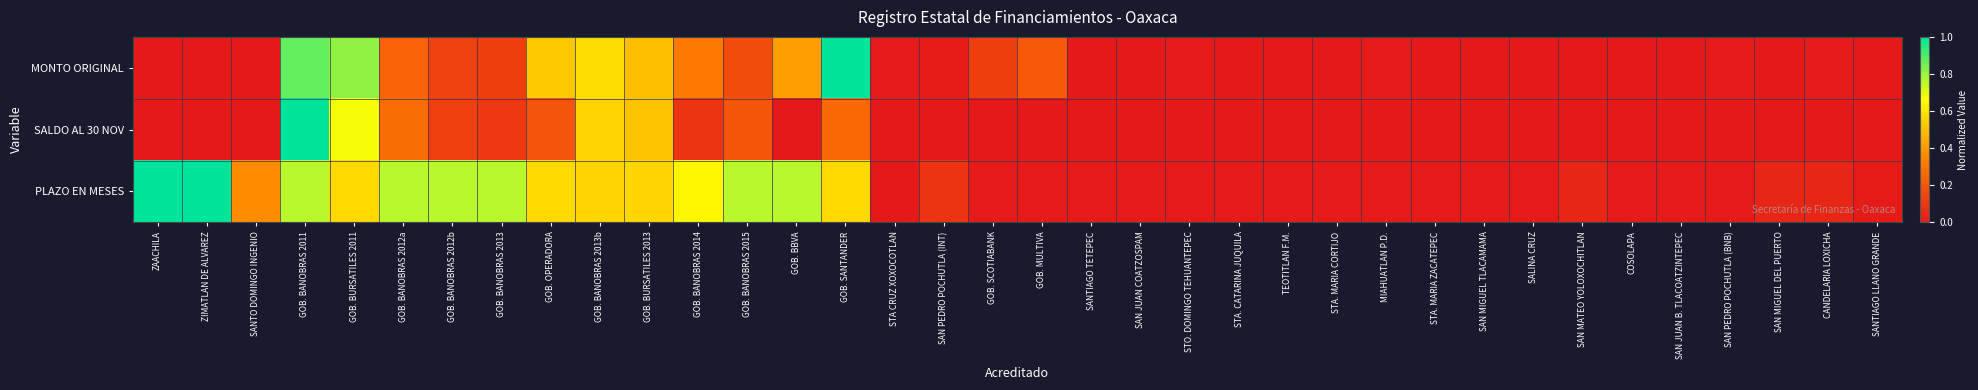

Between GOB. BURSATILES 2013 and SAN PEDRO POCHUTLA (BNB), which series saw the biggest shift?

PLAZO EN MESES